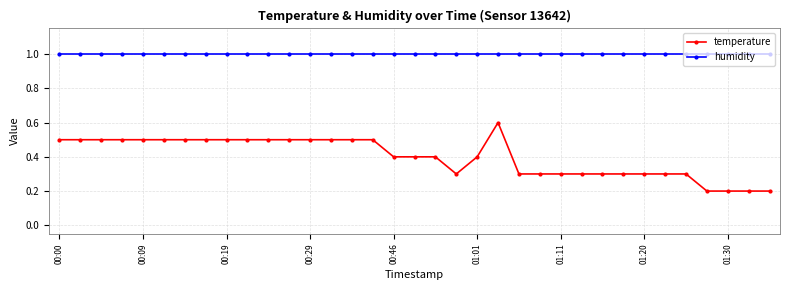

What is the average value of the temperature series?

0.4